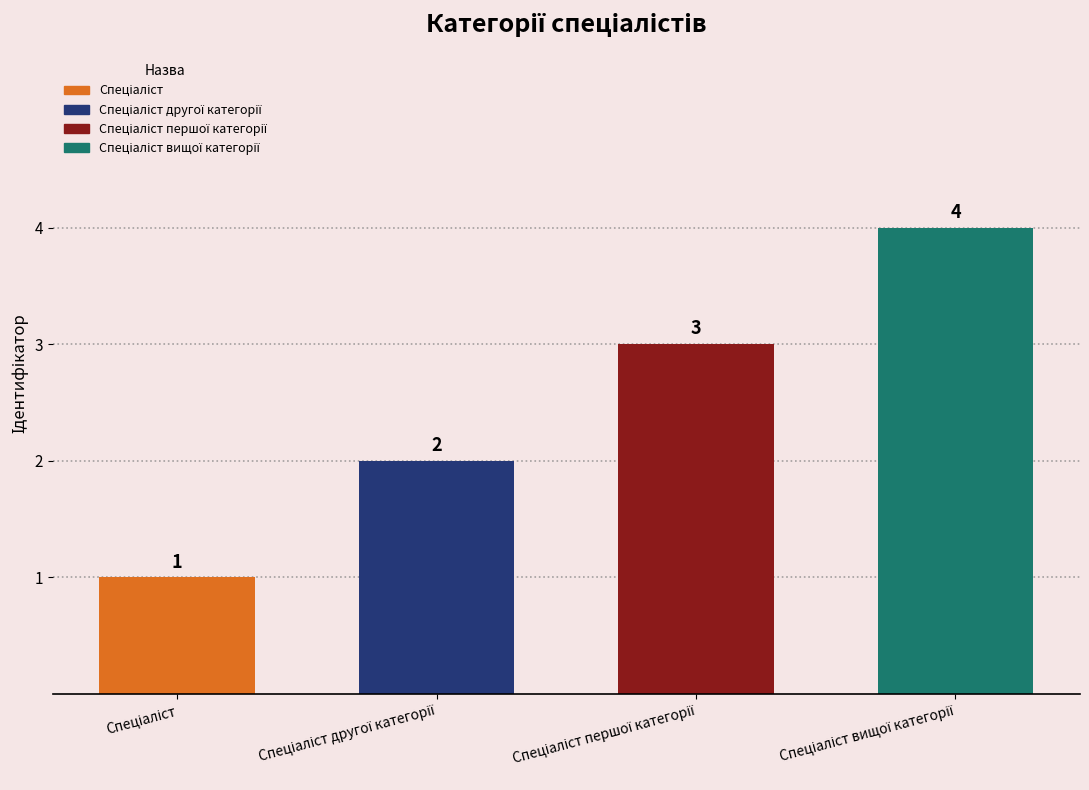

Reading left to right, transcribe all the data shown in this chart.

1	2	3	4